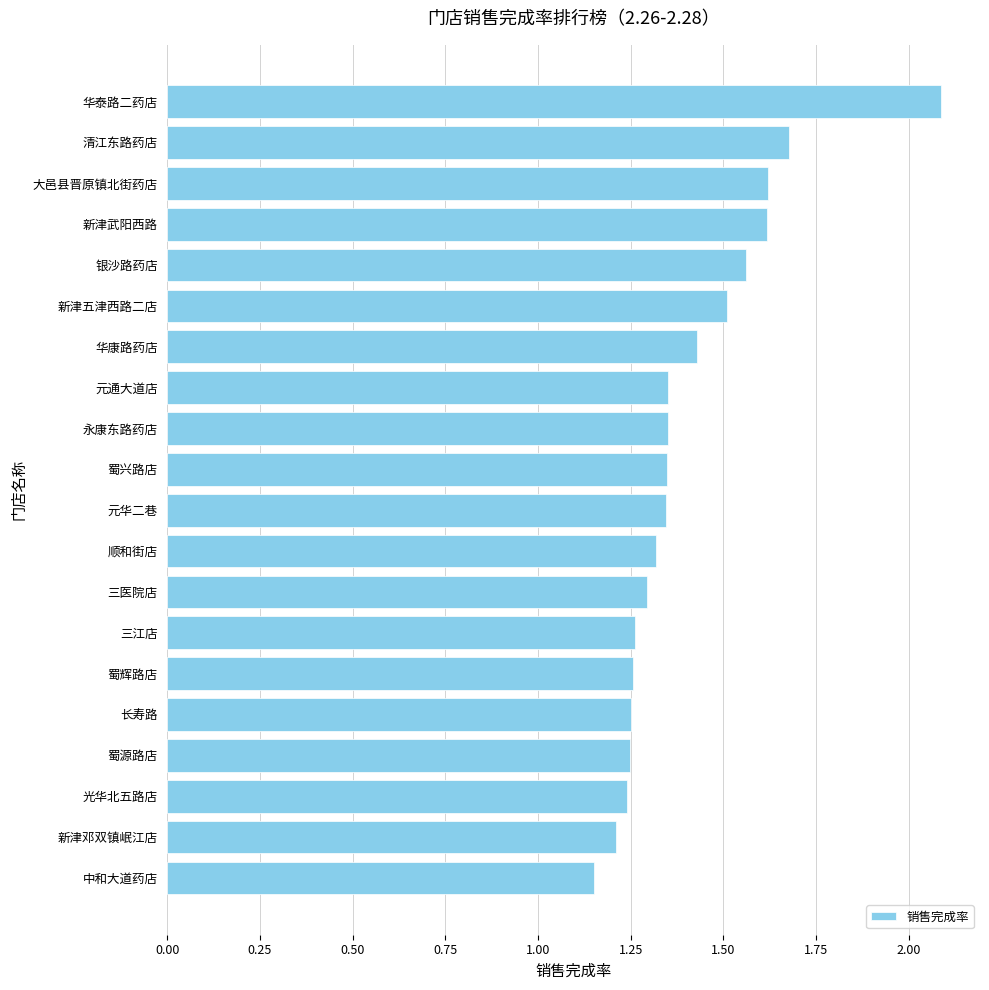

Is it true that the value at 蜀兴路店 is 2.0?

False